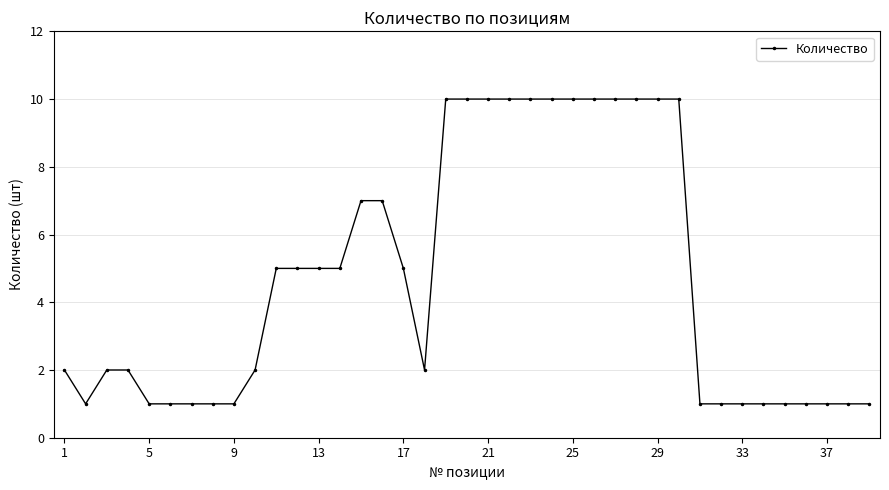

What is the greatest value displayed?

10